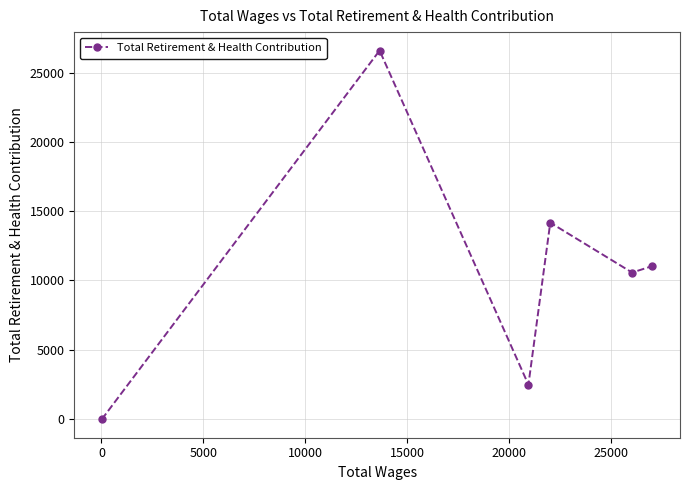

What is the greatest value displayed?

26640